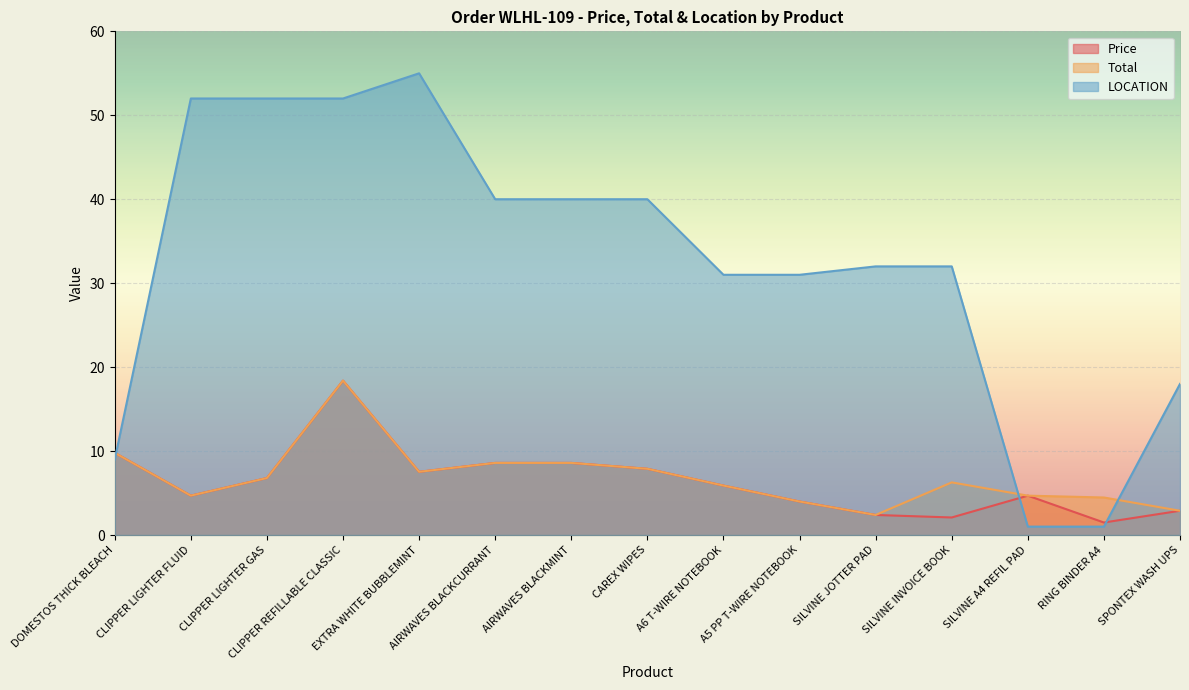

Reading left to right, transcribe all the data shown in this chart.

Price: DOMESTOS THICK BLEACH=9.8	CLIPPER LIGHTER FLUID=4.7	CLIPPER LIGHTER GAS=6.8	CLIPPER REFILLABLE CLASSIC=18.4	EXTRA WHITE BUBBLEMINT=7.5	AIRWAVES BLACKCURRANT=8.6	AIRWAVES BLACKMINT=8.6	CAREX WIPES=7.9	A6 T-WIRE NOTEBOOK=5.9	A5 PP T-WIRE NOTEBOOK=4.0	SILVINE JOTTER PAD=2.4	SILVINE INVOICE BOOK=2.1	SILVINE A4 REFIL PAD=4.7	RING BINDER A4=1.5	SPONTEX WASH UPS=2.9
Total: DOMESTOS THICK BLEACH=9.8	CLIPPER LIGHTER FLUID=4.7	CLIPPER LIGHTER GAS=6.8	CLIPPER REFILLABLE CLASSIC=18.4	EXTRA WHITE BUBBLEMINT=7.5	AIRWAVES BLACKCURRANT=8.6	AIRWAVES BLACKMINT=8.6	CAREX WIPES=7.9	A6 T-WIRE NOTEBOOK=5.9	A5 PP T-WIRE NOTEBOOK=4.0	SILVINE JOTTER PAD=2.4	SILVINE INVOICE BOOK=6.3	SILVINE A4 REFIL PAD=4.7	RING BINDER A4=4.5	SPONTEX WASH UPS=2.9
LOCATION: DOMESTOS THICK BLEACH=9.0	CLIPPER LIGHTER FLUID=52.0	CLIPPER LIGHTER GAS=52.0	CLIPPER REFILLABLE CLASSIC=52.0	EXTRA WHITE BUBBLEMINT=55.0	AIRWAVES BLACKCURRANT=40.0	AIRWAVES BLACKMINT=40.0	CAREX WIPES=40.0	A6 T-WIRE NOTEBOOK=31.0	A5 PP T-WIRE NOTEBOOK=31.0	SILVINE JOTTER PAD=32.0	SILVINE INVOICE BOOK=32.0	SILVINE A4 REFIL PAD=1.0	RING BINDER A4=1.0	SPONTEX WASH UPS=18.0